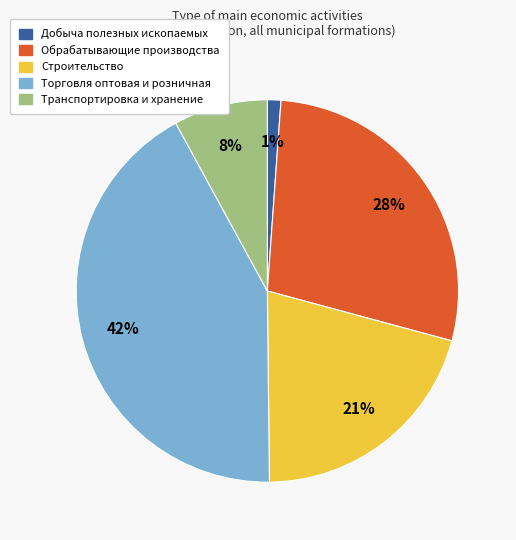

Is there a majority slice in this chart?

No